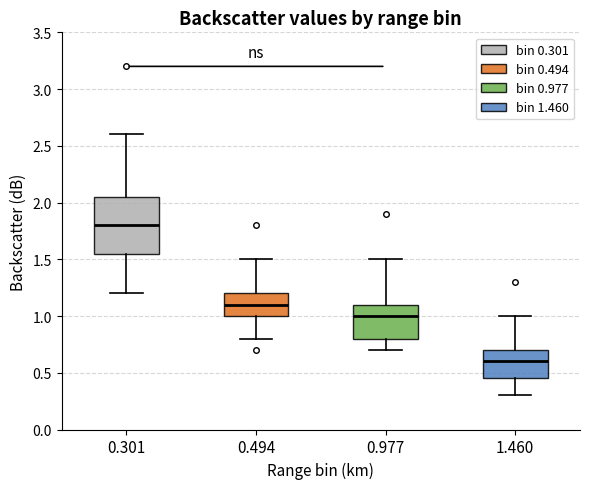

Which box is the tallest, from its lower edge to its upper edge?

0.301